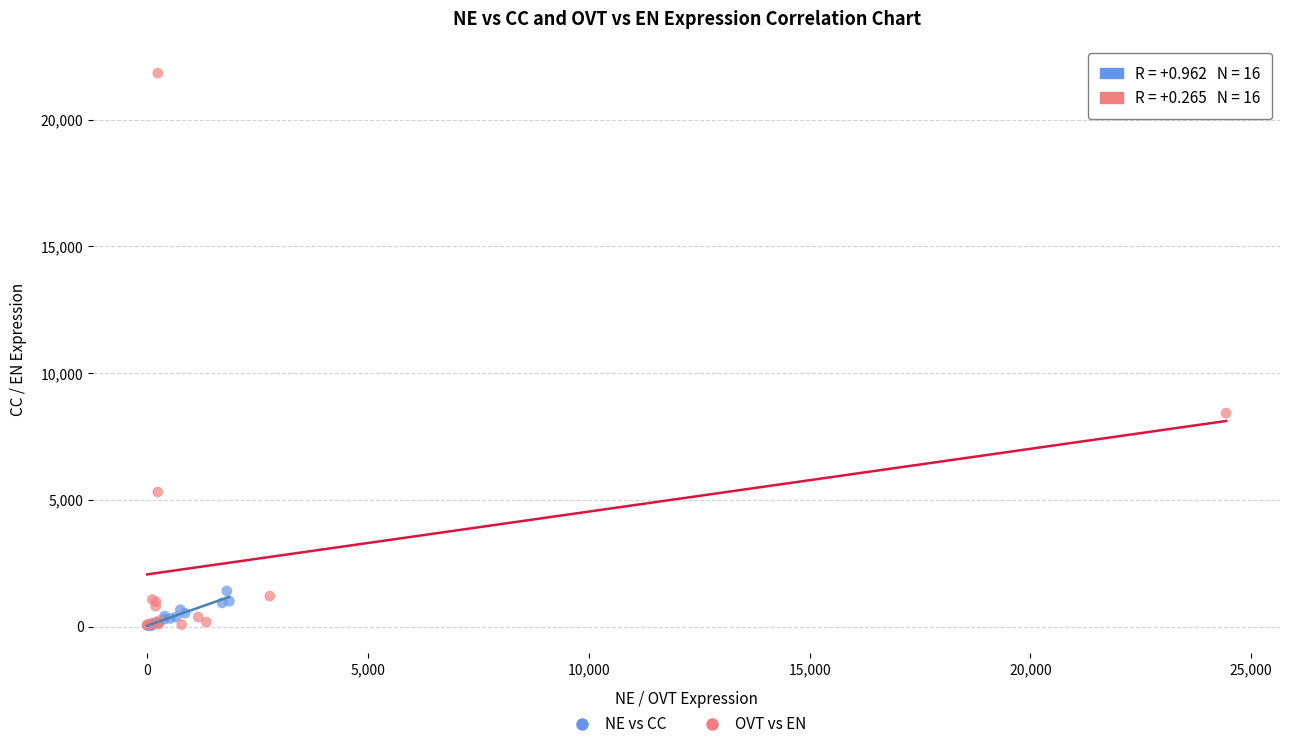

Which series has the largest Y range (max minus min)?

OVT vs EN